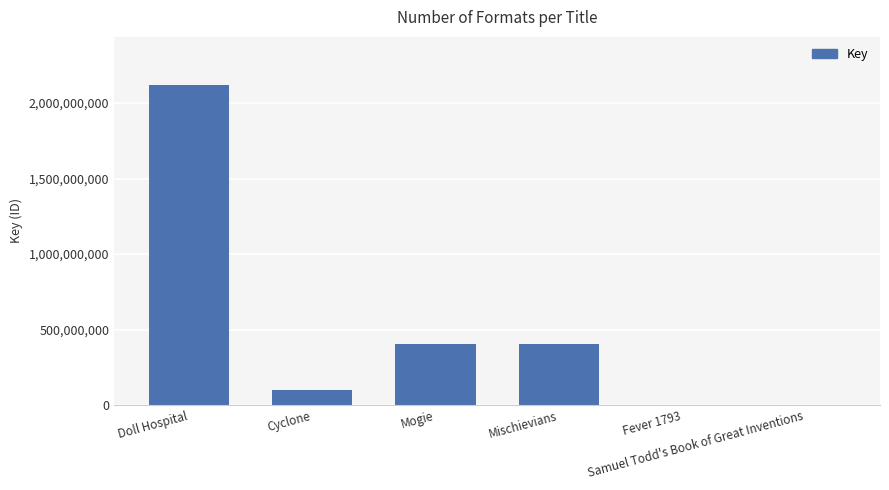

What is the sum of all values?

3036374108